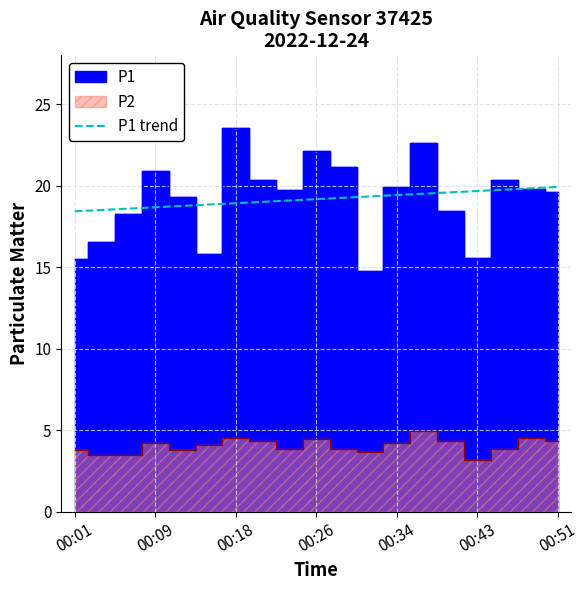

What is the label of the 4th point from the left?

00:09